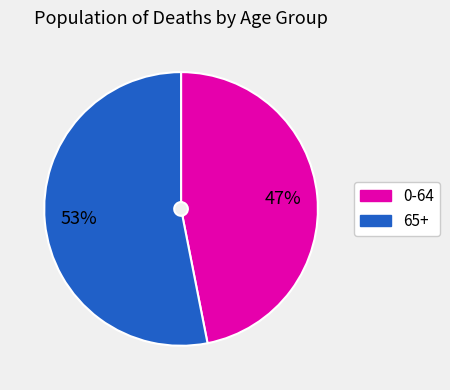

To the nearest percent, what is the average slice percentage?

50%